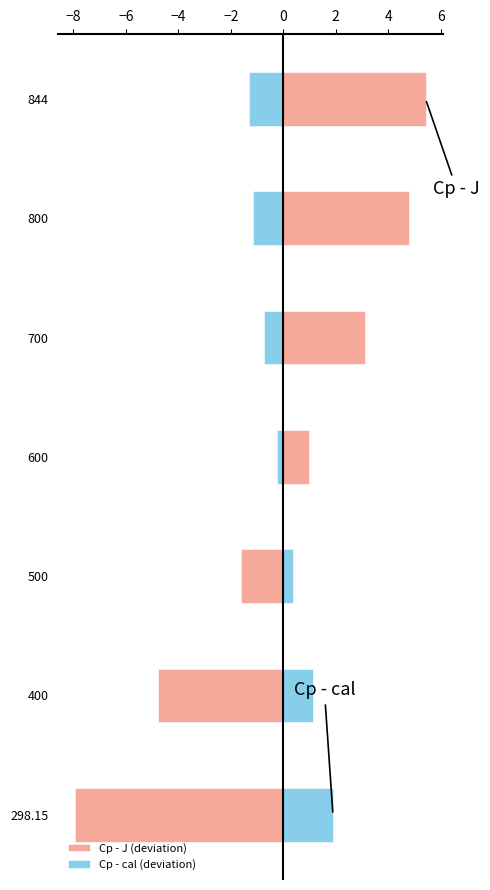

True or false: Cp - J (deviation) has a value of 3.3 at 844.

False